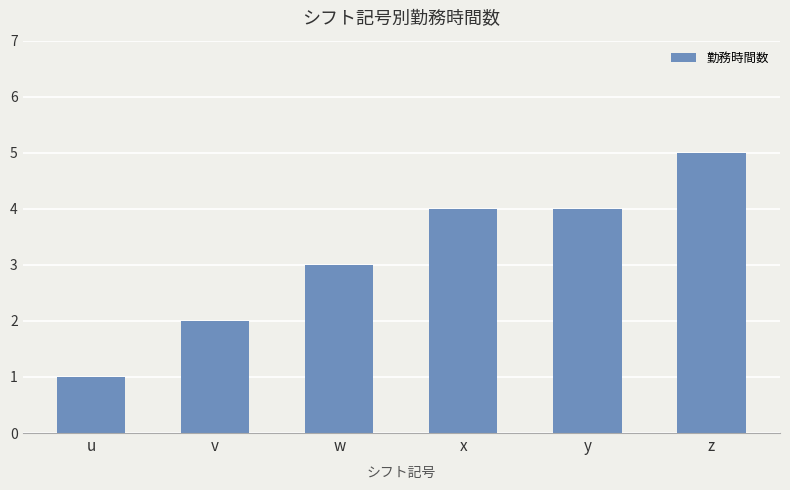

What is the average value?

3